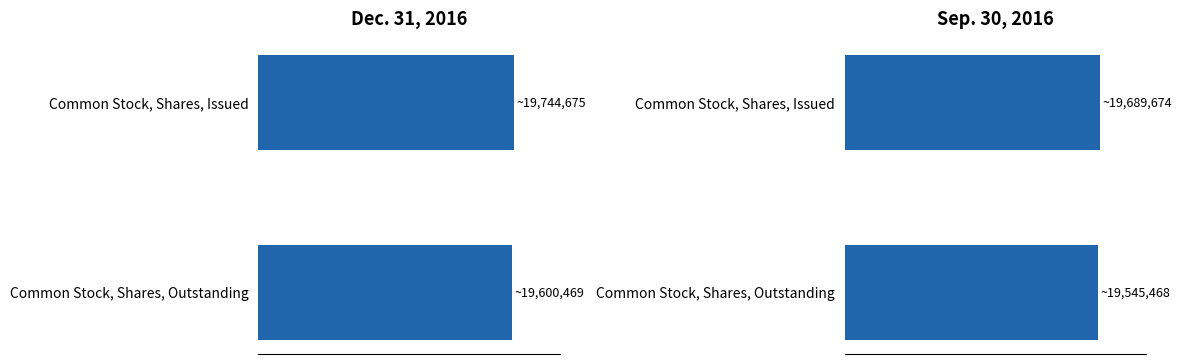

What is the value of the Dec. 31, 2016 bar at the 2nd from the left?

19600469